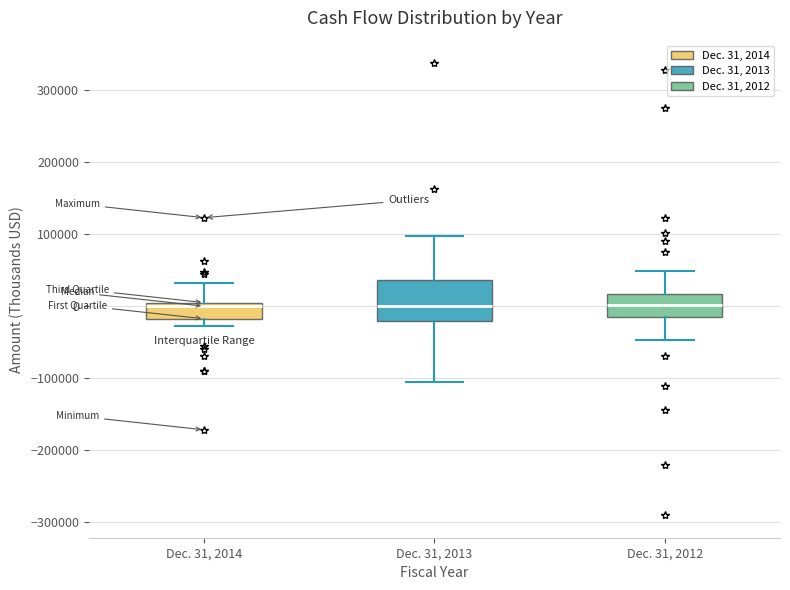

Where is the lower edge of the box for Dec. 31, 2014 on the y-axis? The values are not printed on the chart, so give them approximately, as read against the axis.

-20000